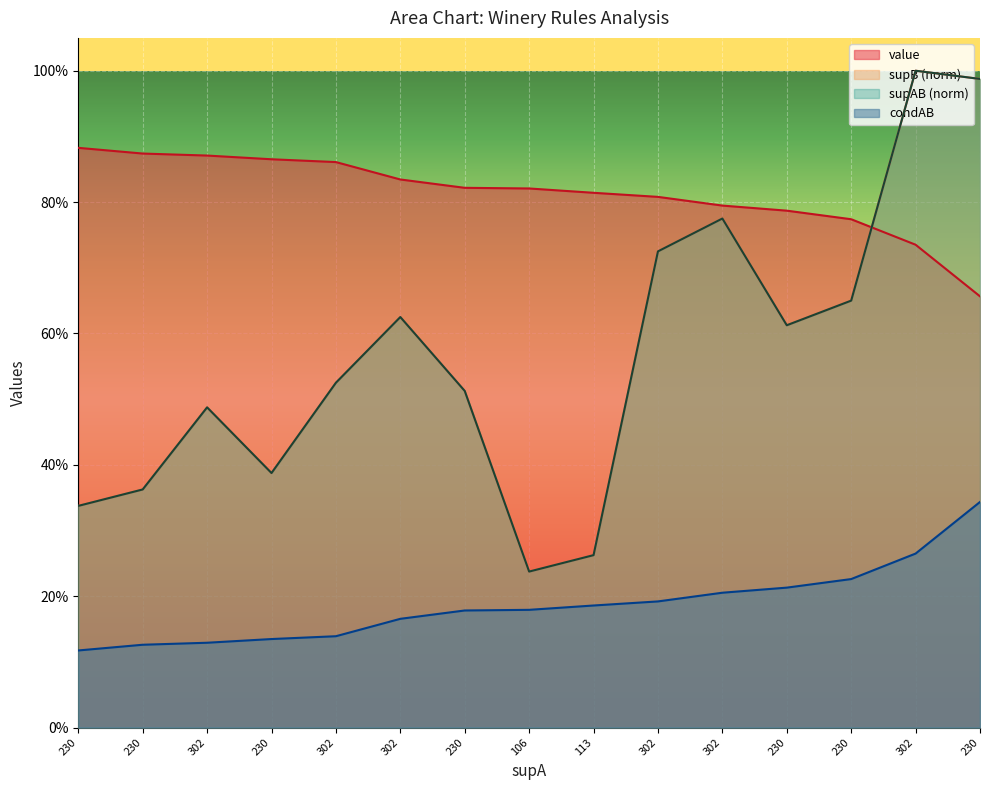

True or false: supAB has more than 0 points higher than both neighbors.

True